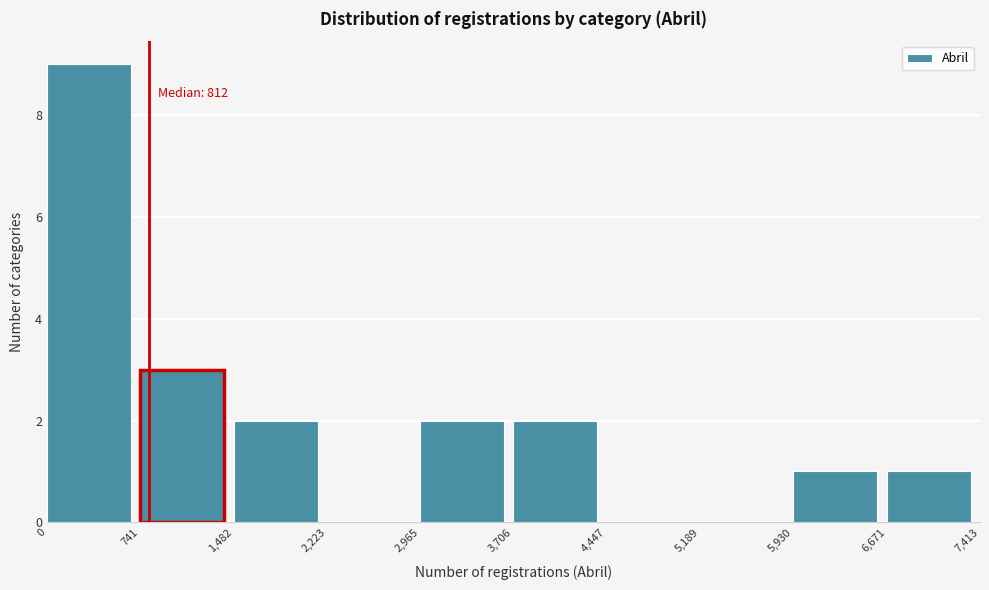

Over which range of the x-axis is the bar tallest?

0 to 741